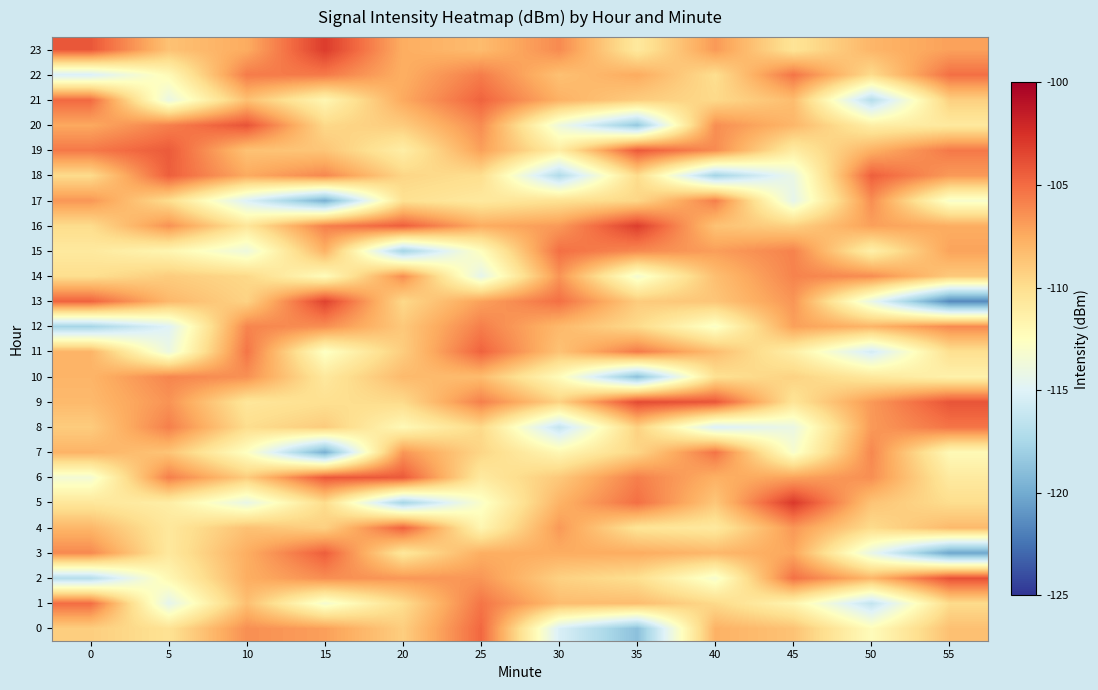

Reading right to left, what are all the values shown in this chart?

0: 55=-108.5	50=-112.3	45=-108.6	40=-107.8	35=-118.9	30=-115.3	25=-104.8	20=-109.1	15=-107.0	10=-106.3	5=-110.2	0=-109.1
1: 55=-109.8	50=-116.4	45=-111.7	40=-109.7	35=-108.3	30=-108.3	25=-105.4	20=-109.9	15=-113.3	10=-108.4	5=-114.5	0=-105.0
2: 55=-103.9	50=-108.0	45=-105.2	40=-113.2	35=-110.0	30=-109.3	25=-106.6	20=-106.7	15=-106.3	10=-107.6	5=-111.9	0=-117.0
3: 55=-120.2	50=-114.3	45=-107.3	40=-108.0	35=-107.5	30=-107.5	25=-107.6	20=-110.6	15=-104.4	10=-107.6	5=-110.7	0=-106.1
4: 55=-108.2	50=-109.8	45=-106.7	40=-110.8	35=-110.3	30=-106.7	25=-111.8	20=-104.6	15=-109.2	10=-108.5	5=-110.7	0=-108.0
5: 55=-109.9	50=-108.6	45=-102.9	40=-108.8	35=-105.1	30=-107.8	25=-112.9	20=-117.7	15=-109.9	10=-114.2	5=-111.2	0=-110.6
6: 55=-110.9	50=-106.3	45=-107.1	40=-107.7	35=-105.7	30=-108.9	25=-110.8	20=-104.3	15=-104.2	10=-109.0	5=-105.7	0=-113.4
7: 55=-112.1	50=-106.1	45=-113.1	40=-105.3	35=-109.5	30=-111.9	25=-109.5	20=-106.6	15=-119.8	10=-112.6	5=-108.6	0=-107.8
8: 55=-105.3	50=-106.8	45=-114.1	40=-115.2	35=-109.3	30=-116.3	25=-109.7	20=-112.0	15=-109.0	10=-109.9	5=-105.7	0=-109.0
9: 55=-104.0	50=-106.7	45=-110.4	40=-104.1	35=-103.7	30=-109.3	25=-105.8	20=-109.7	15=-110.1	10=-110.5	5=-106.5	0=-108.1
10: 55=-111.5	50=-110.7	45=-109.4	40=-110.1	35=-118.9	30=-112.2	25=-108.2	20=-108.2	15=-110.7	10=-106.4	5=-106.0	0=-107.9
11: 55=-110.1	50=-115.5	45=-111.2	40=-108.3	35=-105.6	30=-108.6	25=-104.6	20=-109.1	15=-112.7	10=-105.4	5=-114.0	0=-107.9
12: 55=-106.2	50=-107.9	45=-107.0	40=-112.9	35=-109.8	30=-108.1	25=-105.7	20=-108.9	15=-106.3	10=-106.0	5=-114.9	0=-117.7
13: 55=-121.6	50=-114.2	45=-106.6	40=-108.7	35=-109.0	30=-105.1	25=-107.1	20=-109.7	15=-103.3	10=-109.4	5=-108.1	0=-104.7
14: 55=-108.9	50=-106.3	45=-105.9	40=-108.4	35=-113.3	30=-106.6	25=-114.5	20=-106.3	15=-112.3	10=-109.7	5=-109.0	0=-110.0
15: 55=-107.1	50=-111.3	45=-105.9	40=-106.9	35=-106.1	30=-105.1	25=-112.4	20=-117.8	15=-107.8	10=-113.8	5=-111.8	0=-110.8
16: 55=-107.5	50=-107.0	45=-109.2	40=-108.6	35=-103.1	30=-106.8	25=-107.5	20=-104.4	15=-105.8	10=-110.5	5=-106.5	0=-109.9
17: 55=-113.1	50=-106.3	45=-114.5	40=-105.7	35=-109.6	30=-110.2	25=-110.8	20=-110.1	15=-119.7	10=-115.1	5=-109.9	0=-106.7
18: 55=-106.8	50=-104.5	45=-114.1	40=-117.7	35=-109.8	30=-117.2	25=-110.0	20=-109.5	15=-106.1	10=-107.4	5=-104.5	0=-109.8
19: 55=-105.5	50=-107.7	45=-111.0	40=-106.2	35=-104.3	30=-111.1	25=-107.0	20=-111.2	15=-108.7	10=-108.5	5=-104.3	0=-105.5
20: 55=-110.8	50=-111.2	45=-108.0	40=-106.3	35=-118.4	30=-113.8	25=-106.2	20=-109.0	15=-109.7	10=-104.0	5=-105.8	0=-107.4
21: 55=-109.2	50=-117.0	45=-108.3	40=-109.7	35=-109.1	30=-107.7	25=-104.7	20=-107.4	15=-111.8	10=-108.5	5=-114.1	0=-104.9
22: 55=-105.1	50=-109.8	45=-105.3	40=-110.0	35=-107.5	30=-108.5	25=-105.6	20=-107.6	15=-105.5	10=-105.6	5=-112.1	0=-115.3
23: 55=-107.0	50=-107.9	45=-110.4	40=-106.8	35=-110.8	30=-106.2	25=-108.2	20=-107.6	15=-103.0	10=-107.5	5=-108.5	0=-104.1